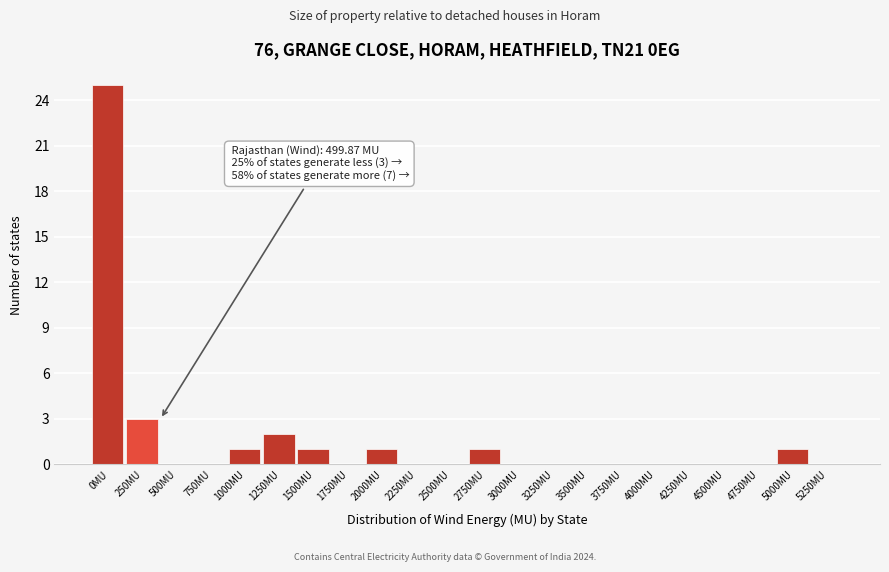

Reading left to right, list all the values displayed in this chart.

0MU=25	250MU=3	500MU=0	750MU=0	1000MU=1	1250MU=2	1500MU=1	1750MU=0	2000MU=1	2250MU=0	2500MU=0	2750MU=1	3000MU=0	3250MU=0	3500MU=0	3750MU=0	4000MU=0	4250MU=0	4500MU=0	4750MU=0	5000MU=1	5250MU=0